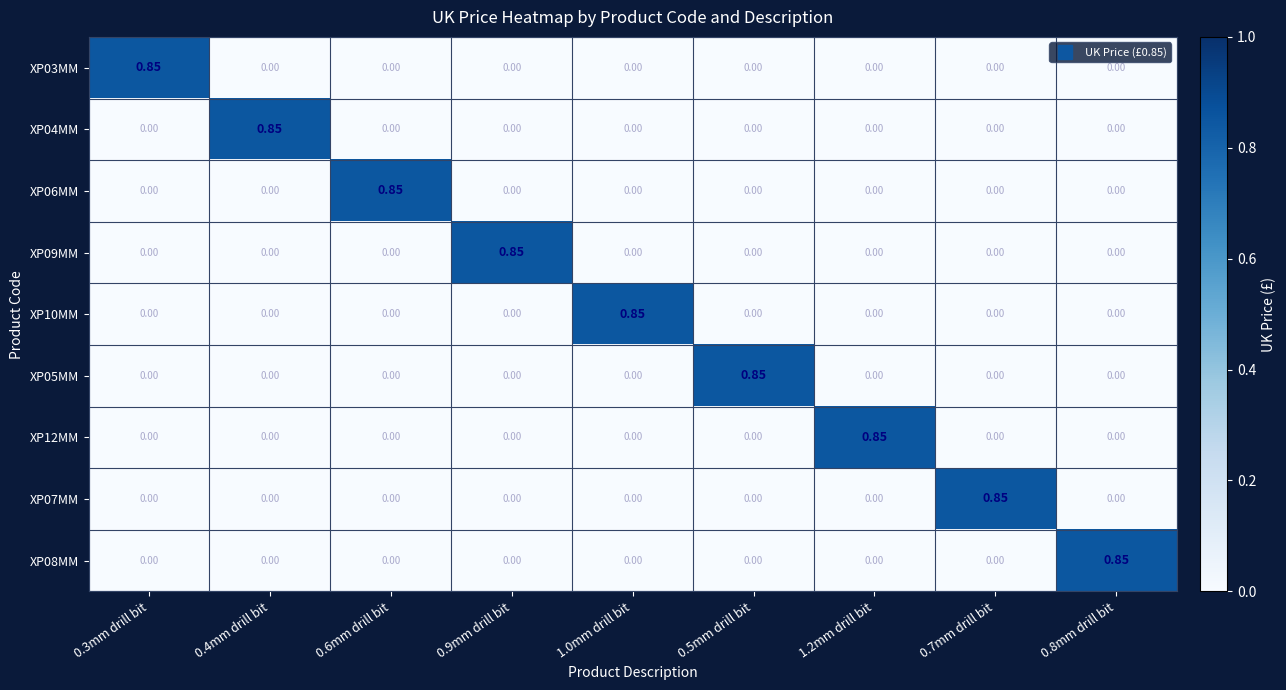

Count the number of categories in the chart.

9